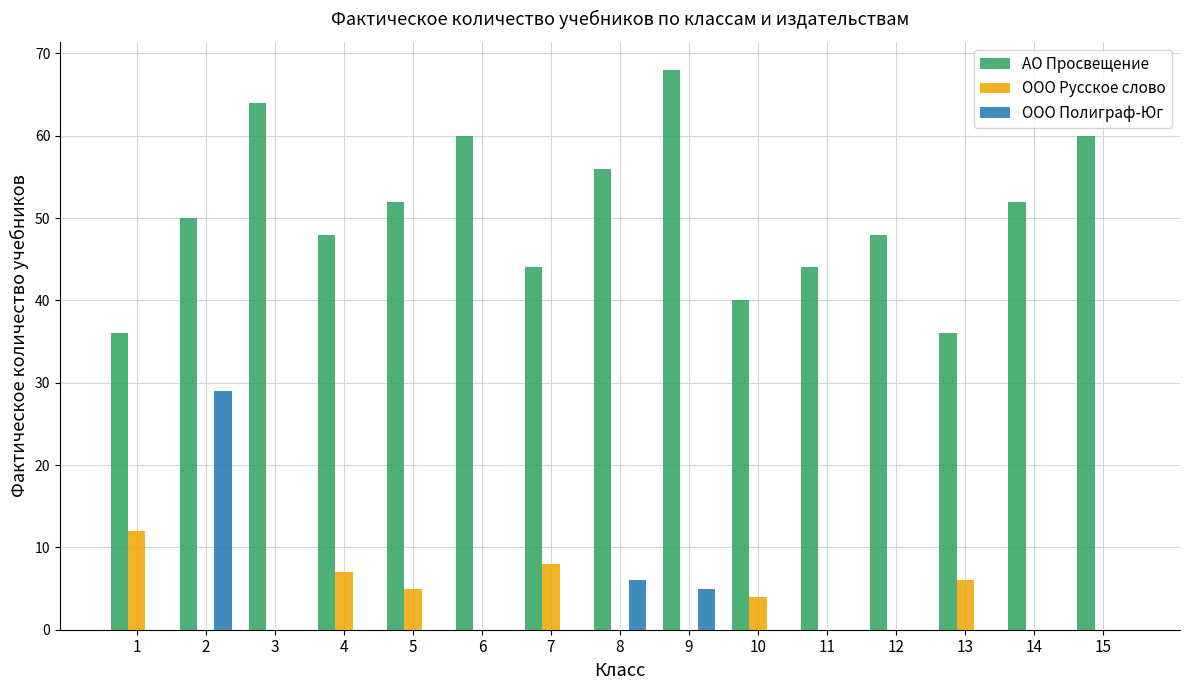

What is the maximum value shown in the chart?

68